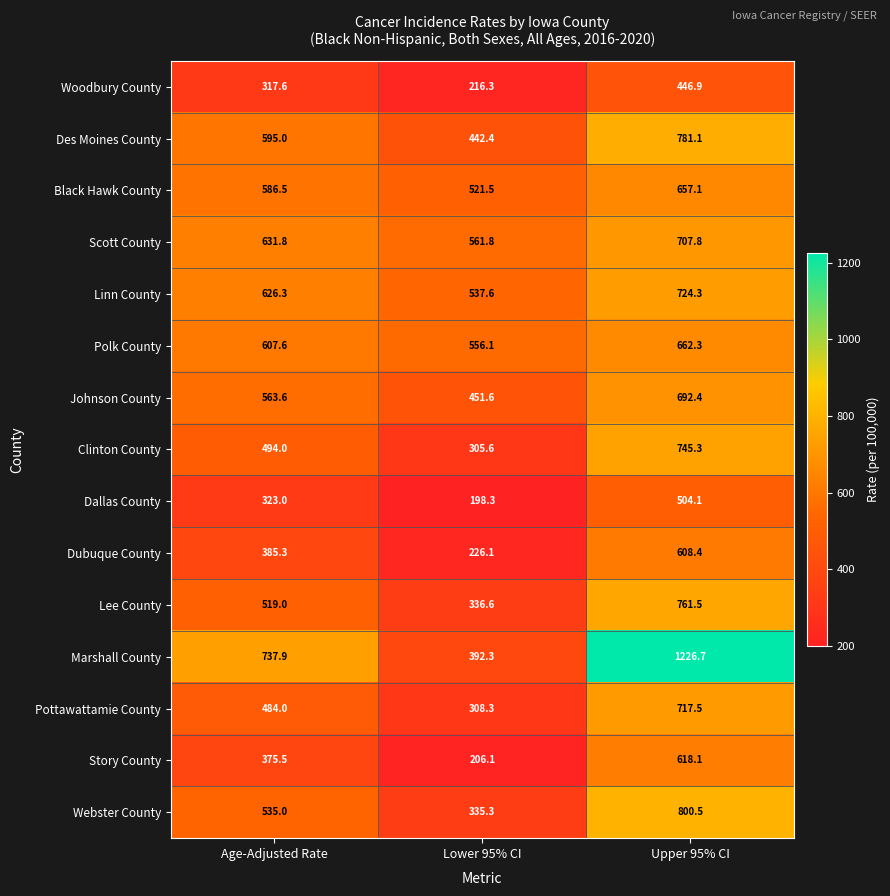

Which series has the largest range (max minus min)?

Marshall County